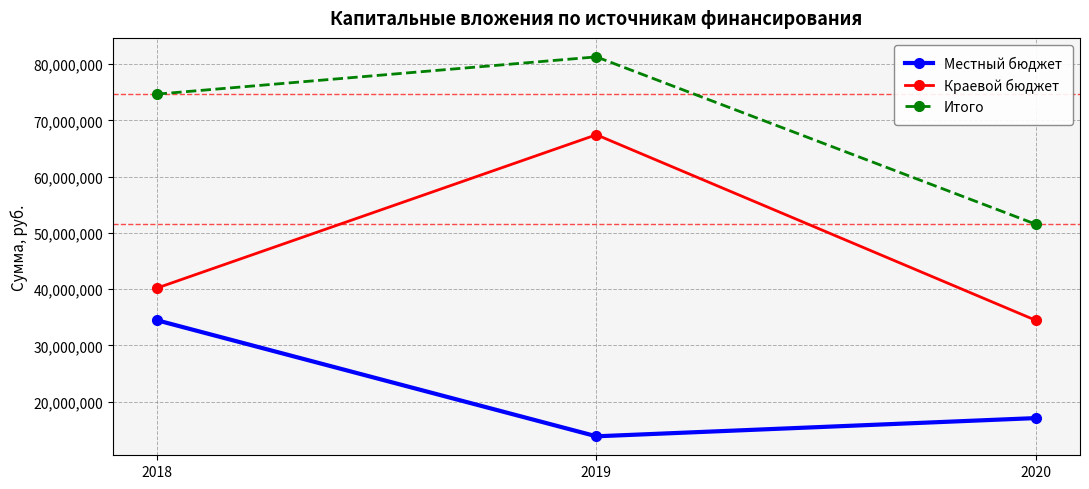

What is the total value across all series at 2020?

103068000.0